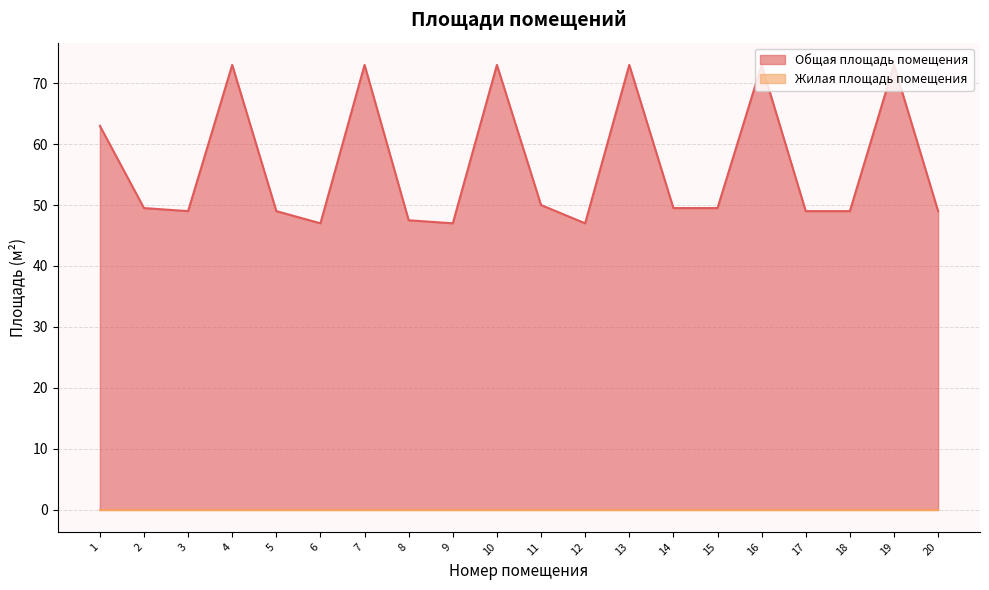

What is the approximate value at 18?

49.0